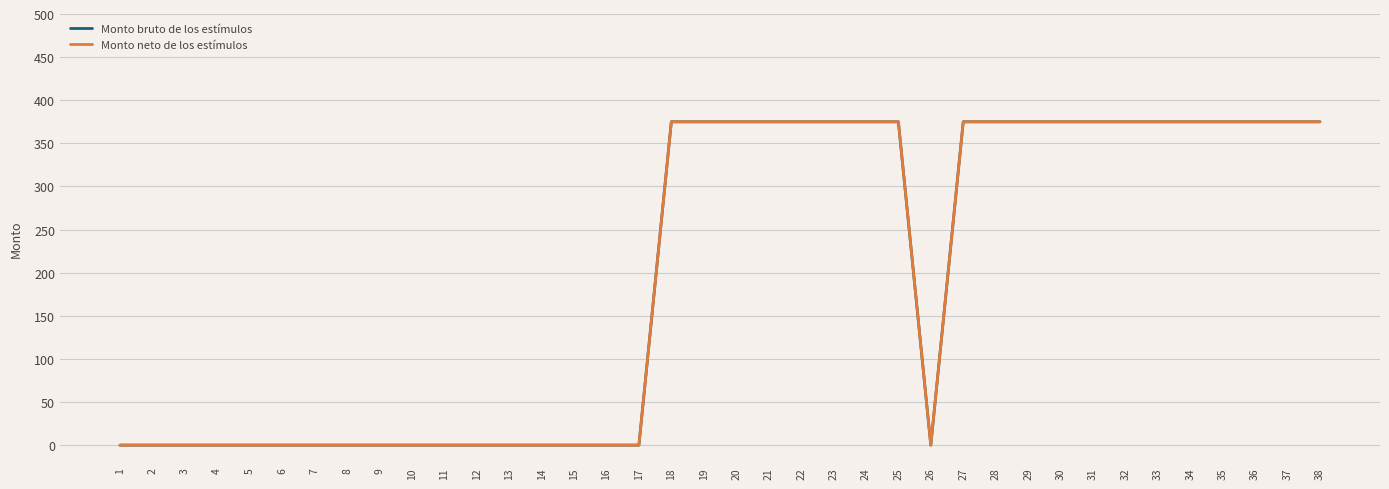

Is the value of Monto bruto de los estímulos at 23 greater than the value of Monto neto de los estímulos at 8?

Yes